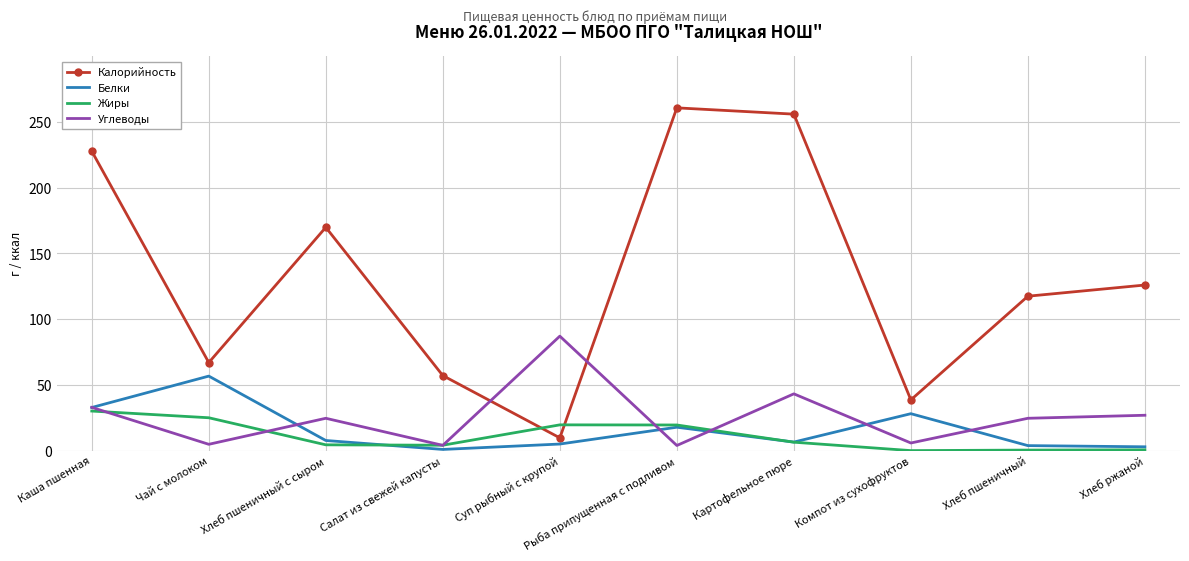

What are all the series names shown in the legend?

Калорийность, Белки, Жиры, Углеводы